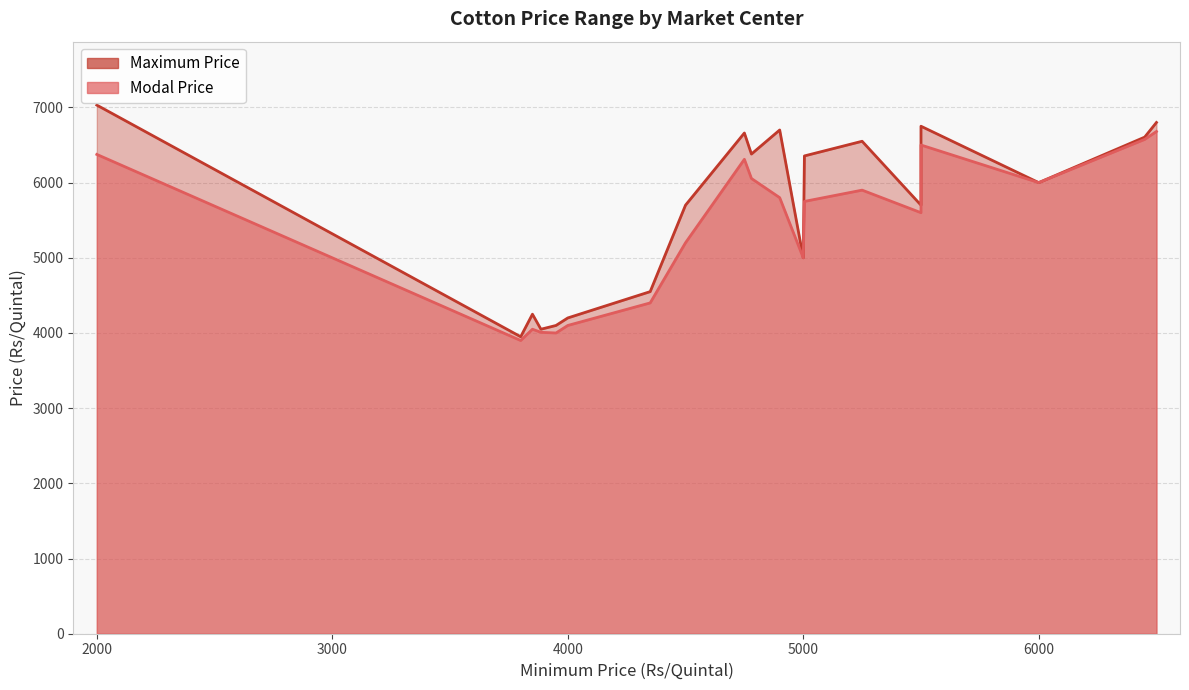

Reading left to right, what are all the values shown in this chart?

Modal Price: Darsi=4000	Jaggayyapeta=4100	Krosuru=5200	Macharla=4400	Mylavaram=4009	Parchur=5650	Pidugurala=5600	Amreli=6310	Bhanvad=4050	Bhesan=5800	Dhoraji=6055	Gondal=5750	Jambusar=3900	Jasdan=6500	Morbi=5000	Rajkot=6575	Savarkundla=5900	Chitradurga=6375	Haveri=6680	Raichur=6000
Maximum Price: Darsi=4100	Jaggayyapeta=4200	Krosuru=5700	Macharla=4550	Mylavaram=4050	Parchur=5700	Pidugurala=5700	Amreli=6660	Bhanvad=4250	Bhesan=6700	Dhoraji=6380	Gondal=6355	Jambusar=3950	Jasdan=6750	Morbi=5000	Rajkot=6605	Savarkundla=6550	Chitradurga=7031	Haveri=6800	Raichur=6000